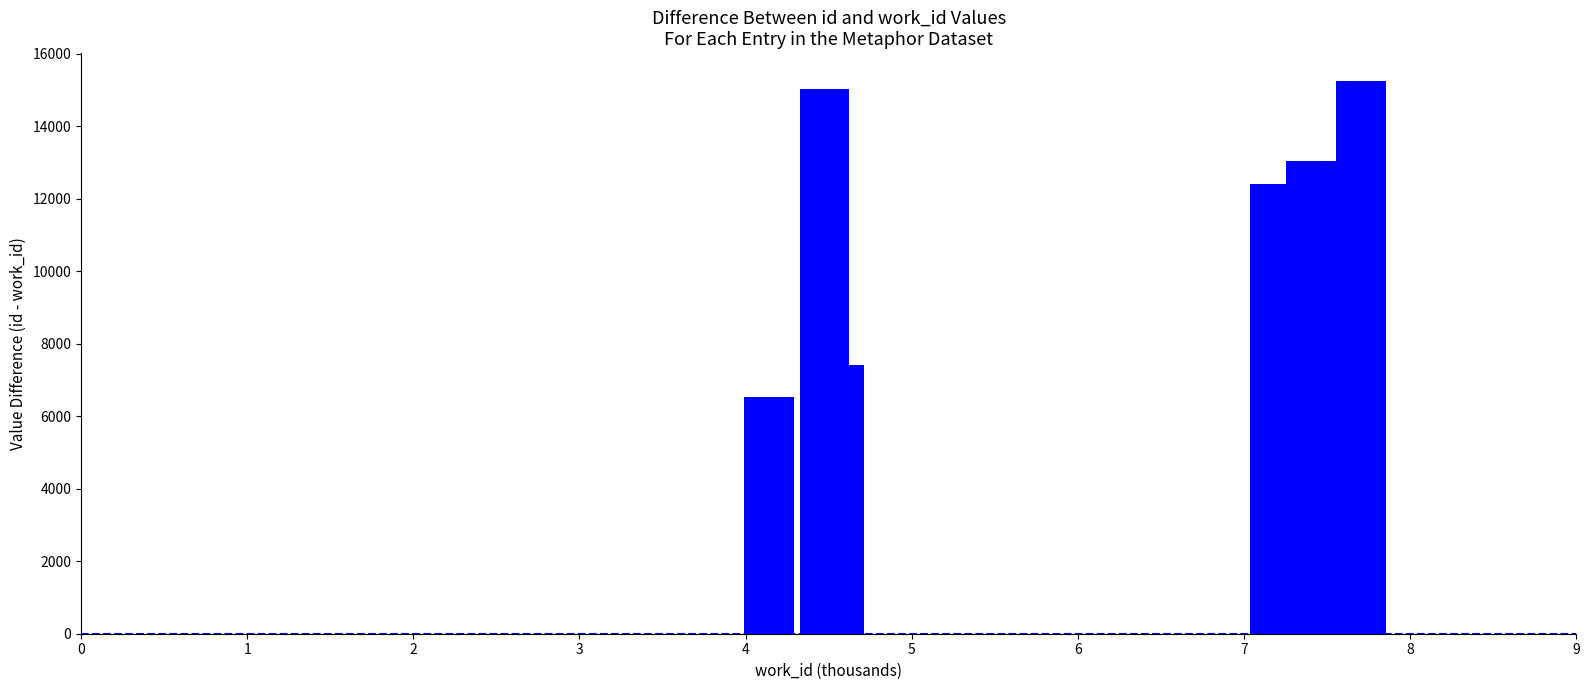

What is the maximum value shown in the chart?

15254